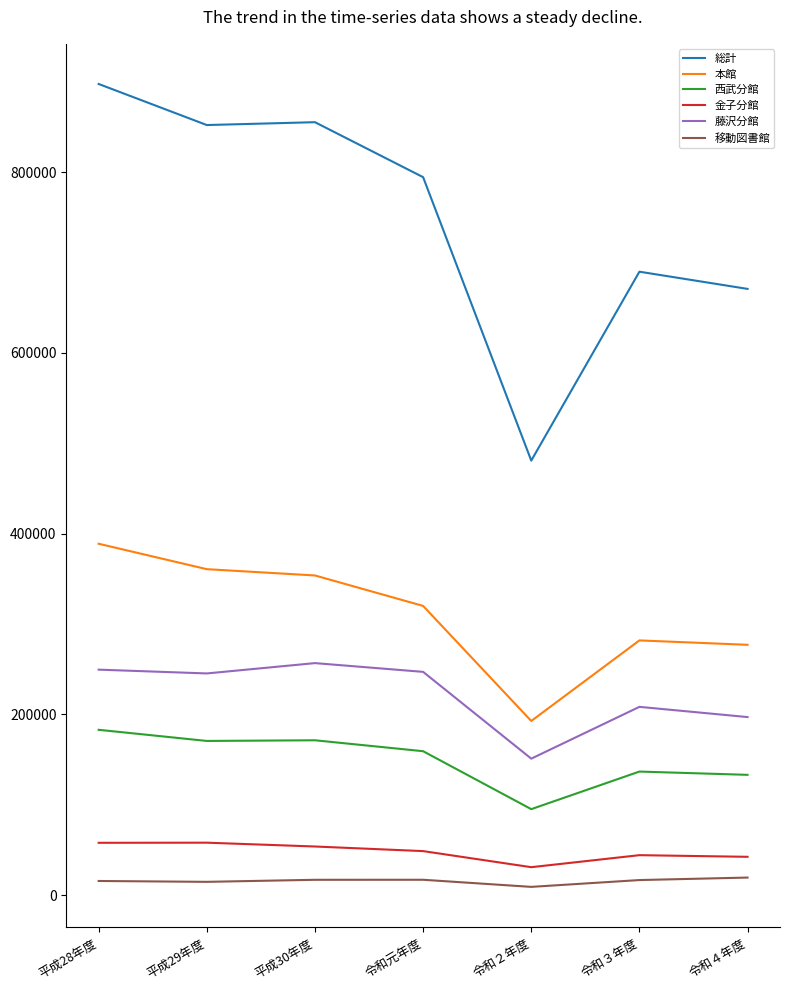

Rank the series at 平成29年度 from lowest to highest value.

移動図書館, 金子分館, 西武分館, 藤沢分館, 本館, 総計